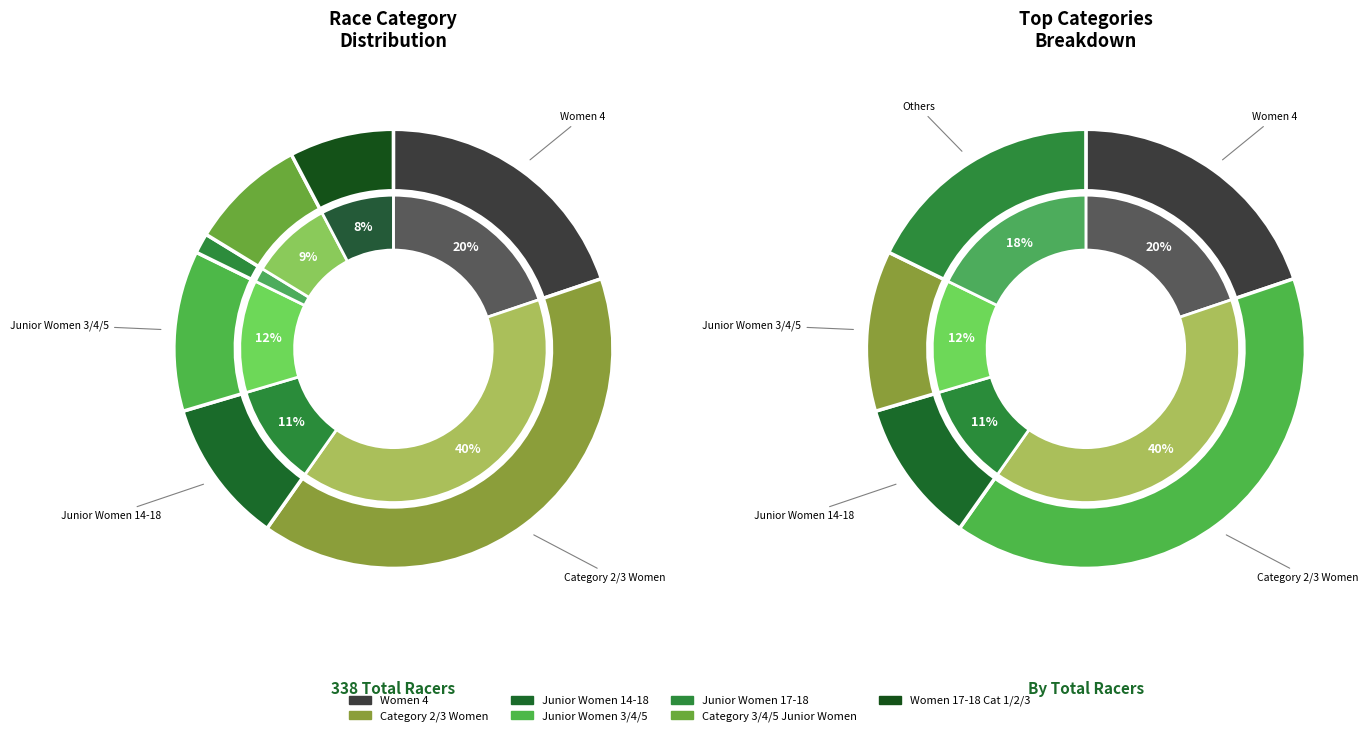

What is the ratio of the value at Junior Women 17-18 to the value at Category 3/4/5 Junior Women?

0.2